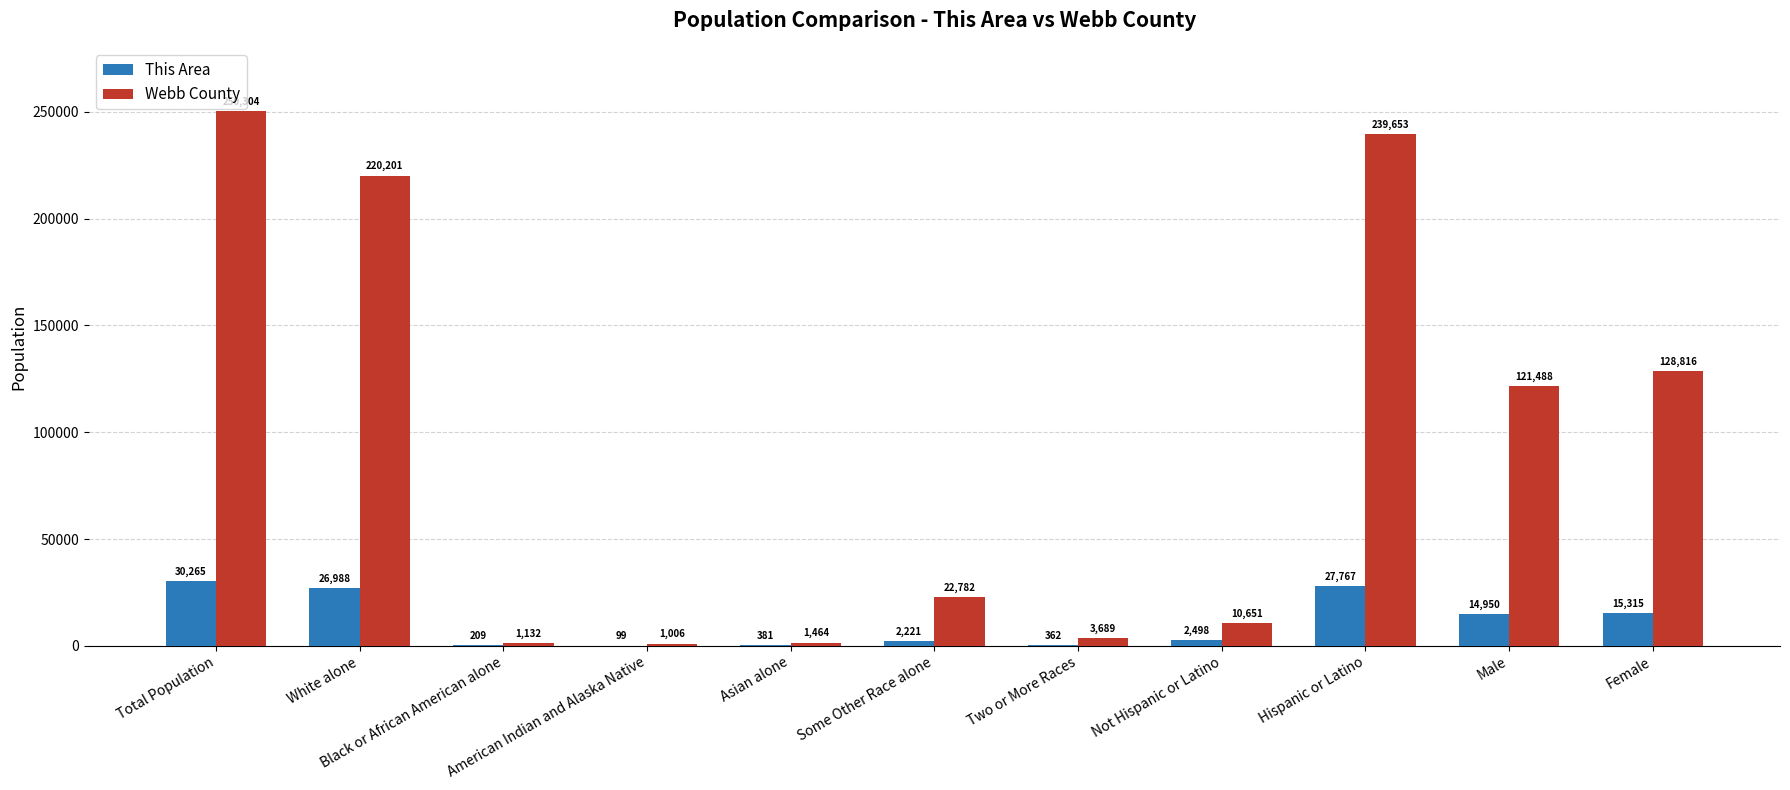

What is the difference between the This Area values at Asian alone and Female?

14934